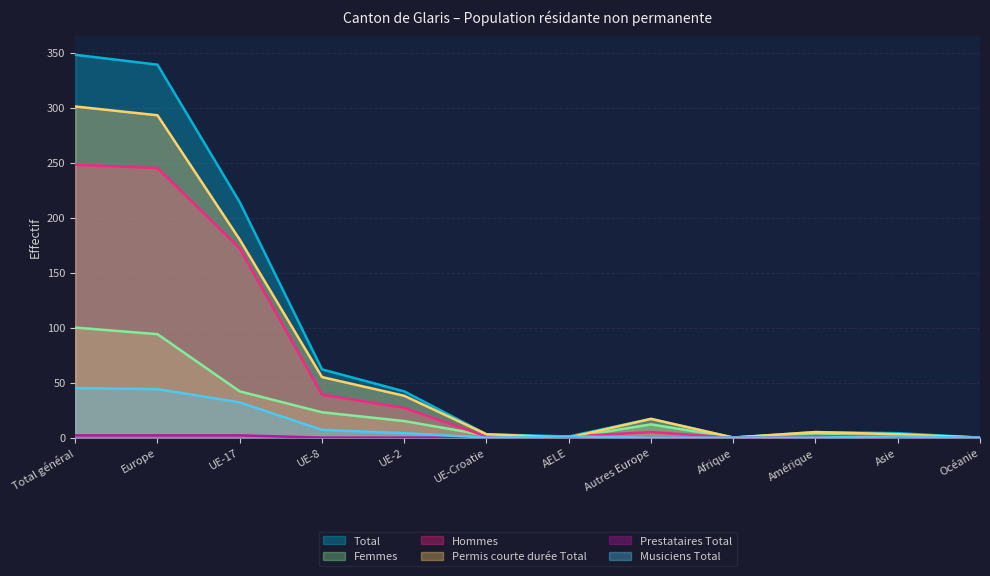

Reading left to right, list all the values displayed in this chart.

Total: 348	339	214	62	42	3	1	17	0	5	4	0
Femmes: 100	94	42	23	15	2	0	12	0	4	2	0
Hommes: 248	245	172	39	27	1	1	5	0	1	2	0
Permis courte durée Total: 301	293	180	55	38	3	0	17	0	5	3	0
Prestataires Total: 2	2	2	0	0	0	0	0	0	0	0	0
Musiciens Total: 45	44	32	7	4	0	1	0	0	0	1	0